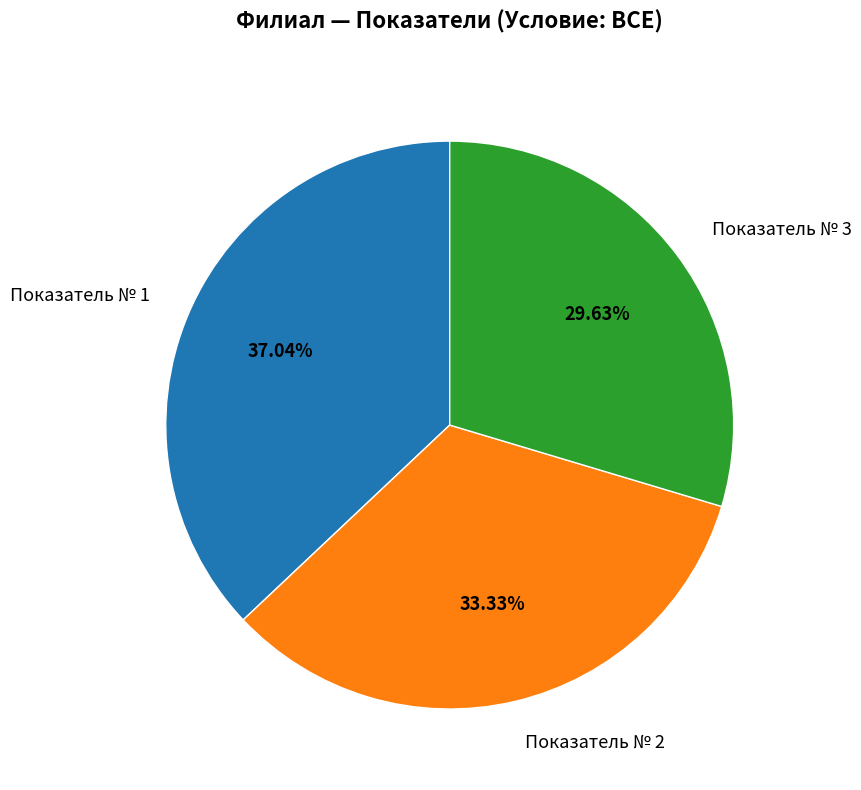

How many slices are in this pie chart?

3